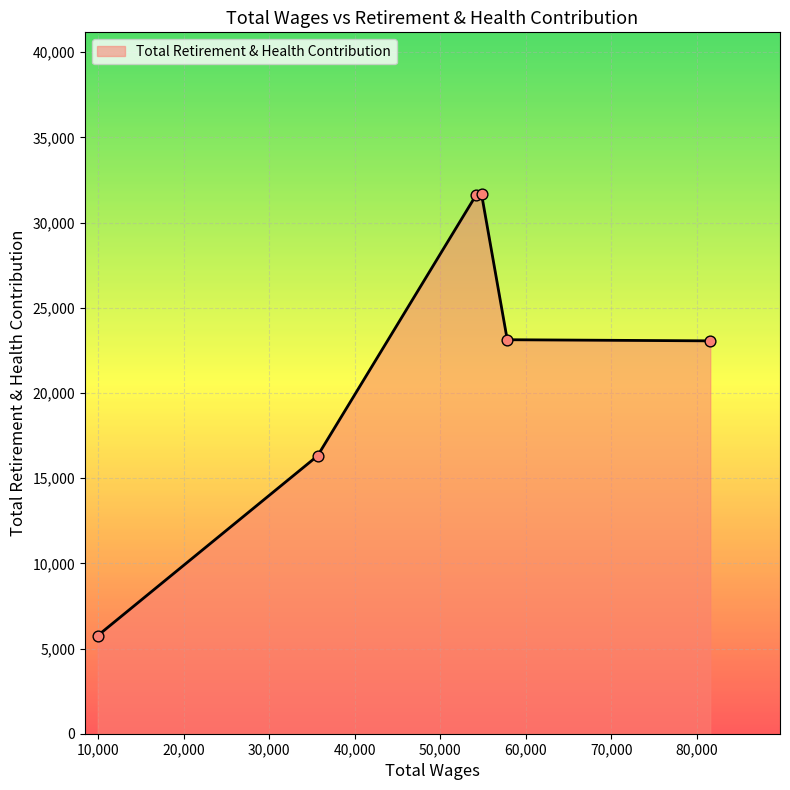

True or false: the data has more than 1 interior local peaks.

False